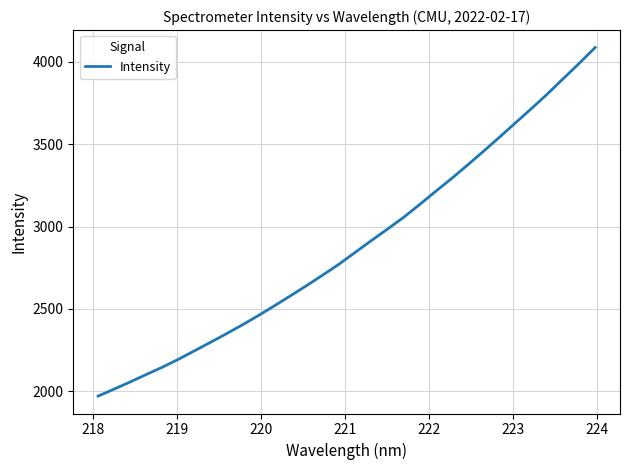

What is the difference between the maximum and minimum values?

2115.8